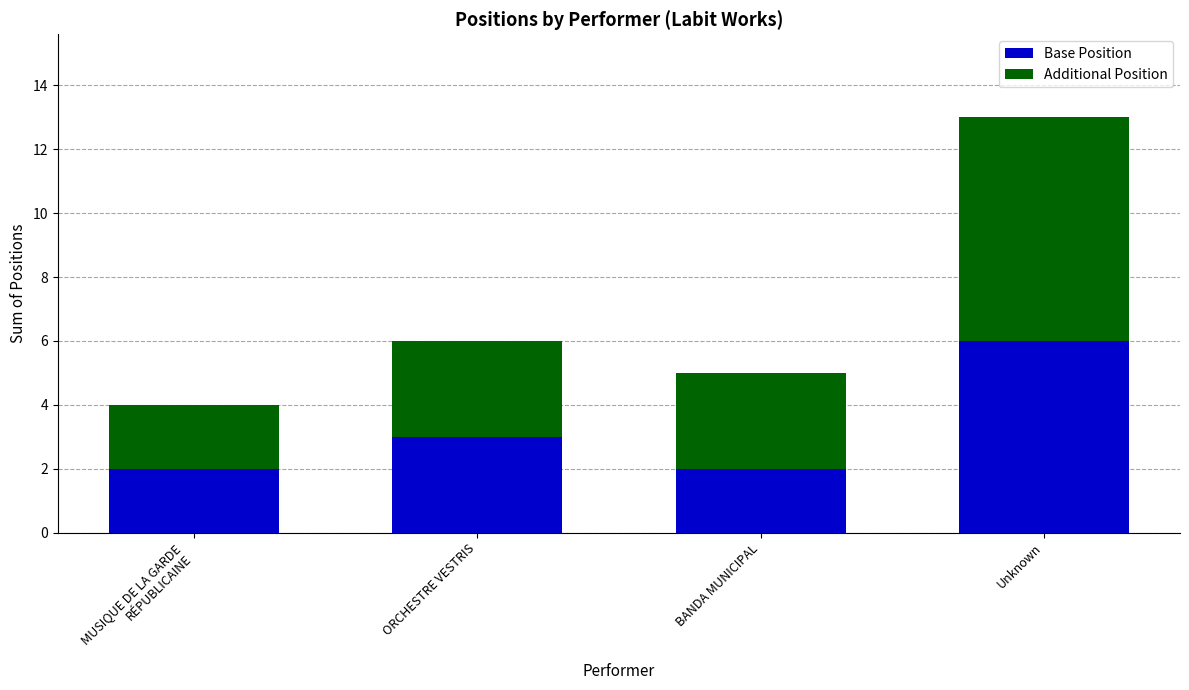

Which category has the highest value in the Base Position series?

Unknown